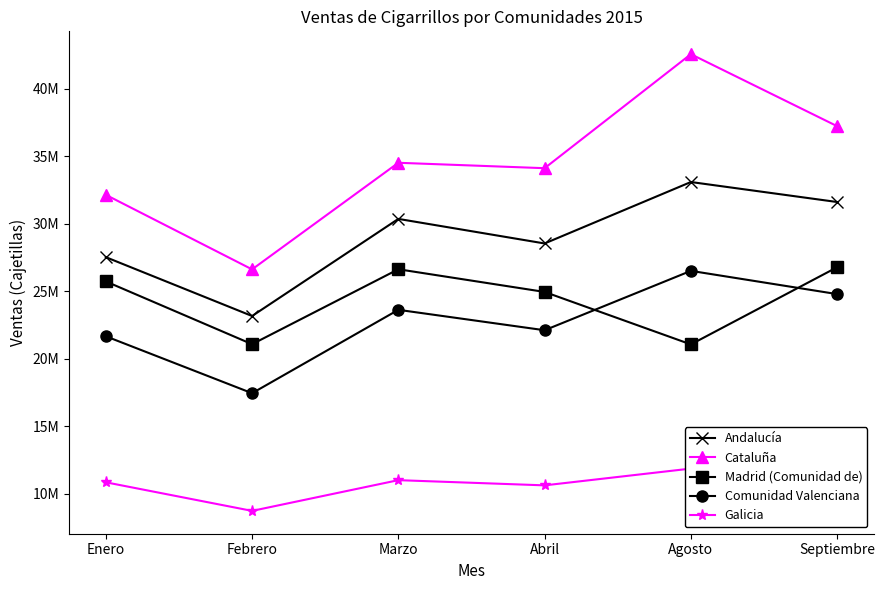

At how many categories does at least one series exceed 15155647?

6